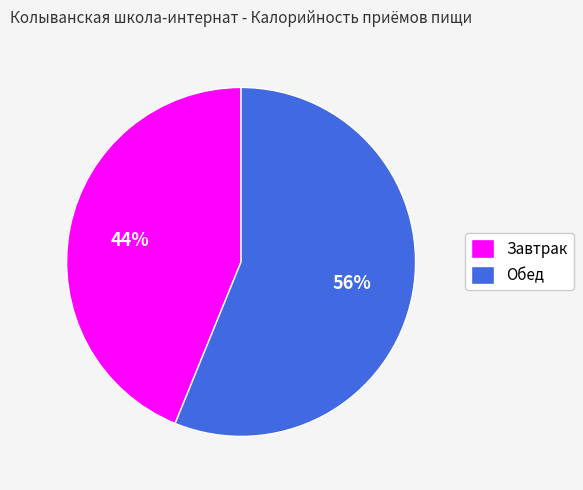

Do Обед and Завтрак together represent more than half of the pie?

Yes